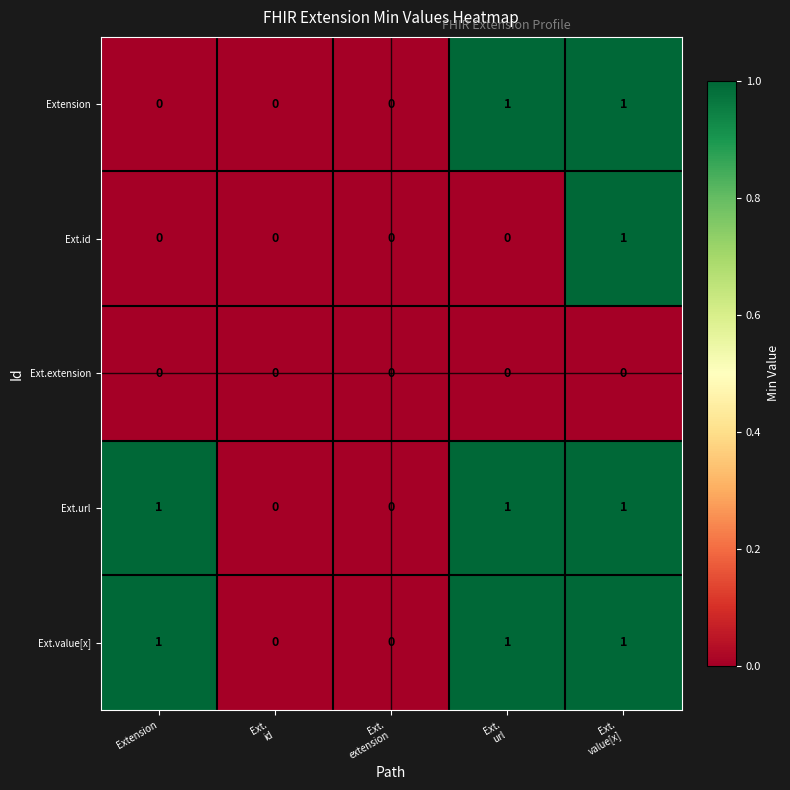

What is the sum of all Ext.value[x] values?

3